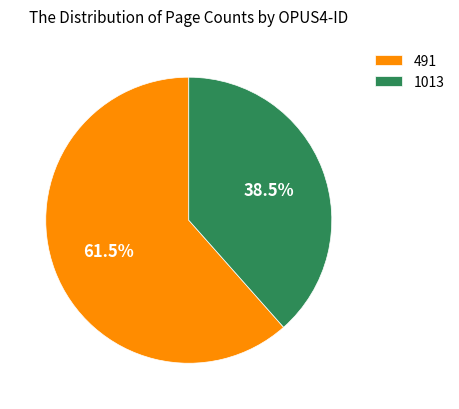

What is the largest slice in the pie chart?

491